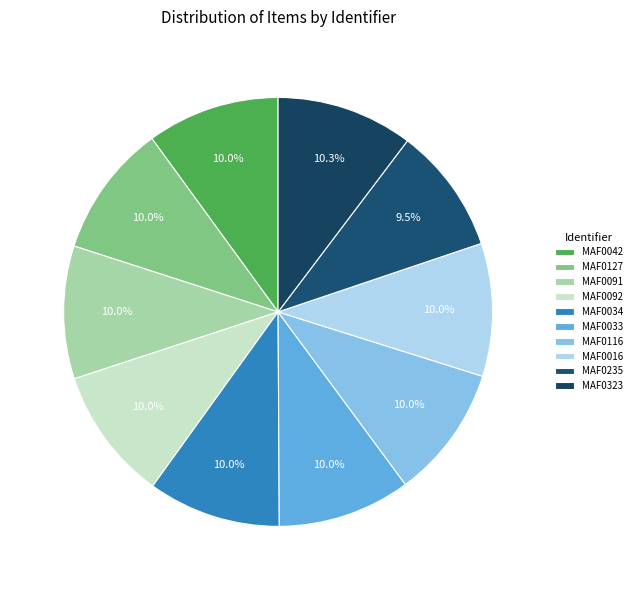

The MAF0116 slice represents 1% of the pie. True or false?

False